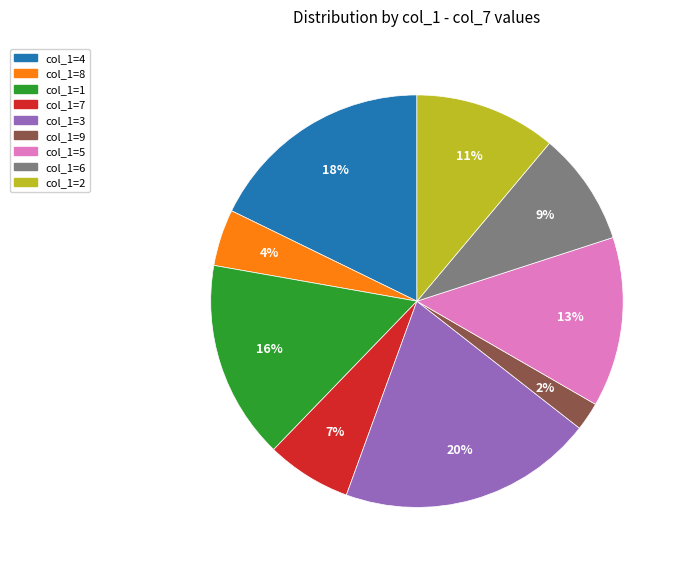

Does any single category account for the majority?

No